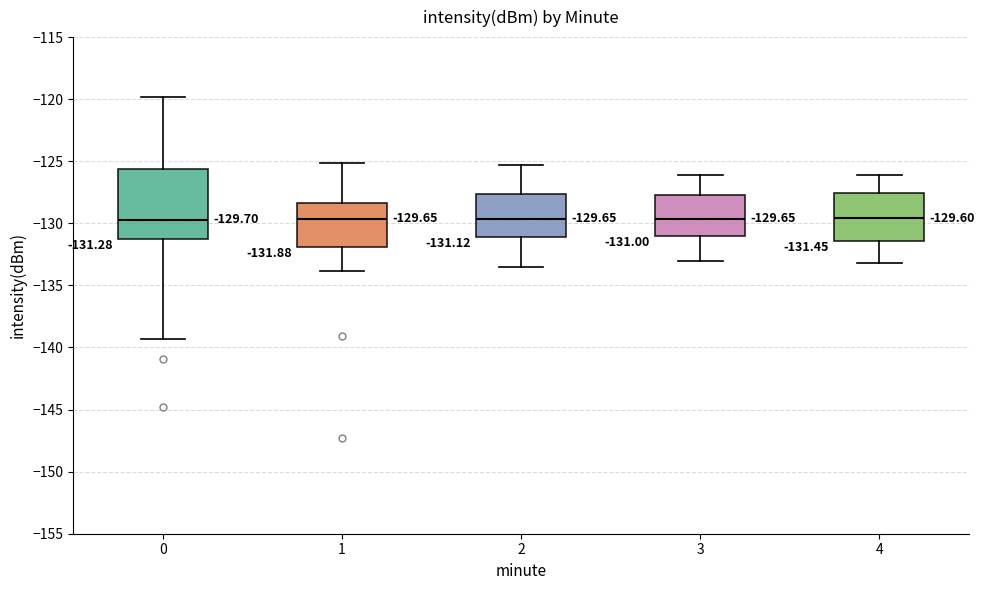

Which box is the tallest, from its lower edge to its upper edge?

0